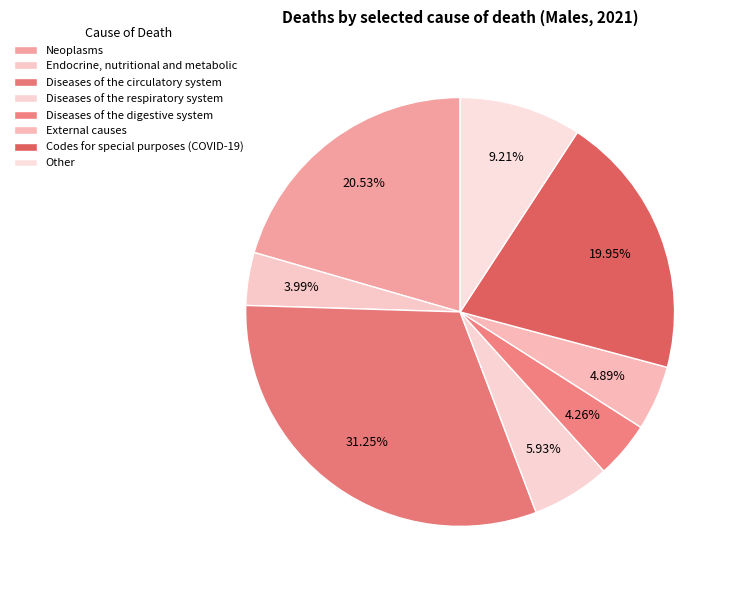

Count the number of slices in the pie.

8